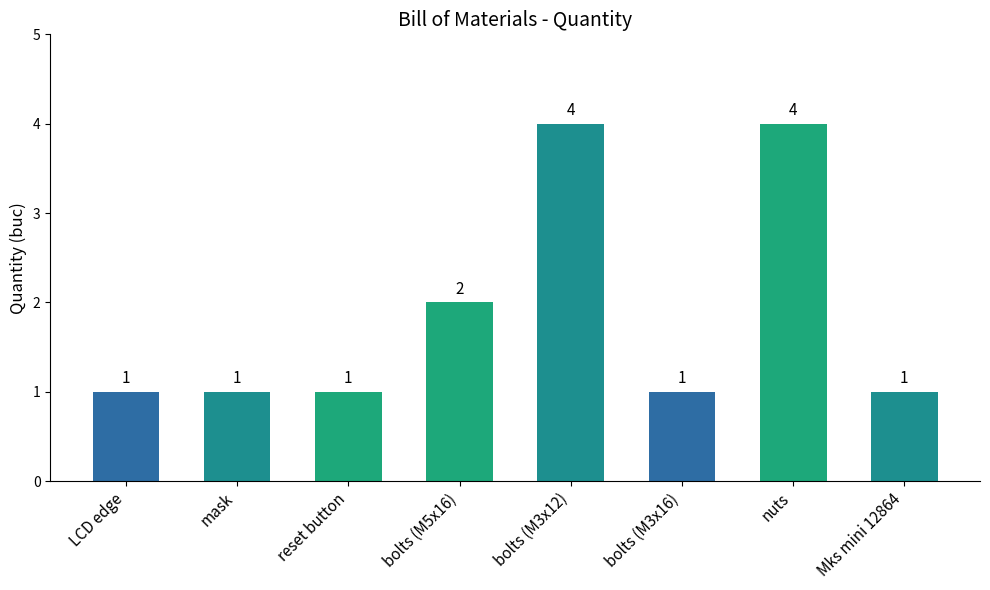

Reading right to left, list all the values displayed in this chart.

1	4	1	4	2	1	1	1